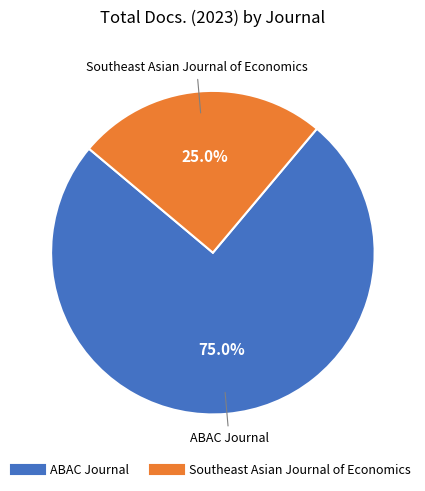

What is the ratio of the value at Southeast Asian Journal of Economics to the value at ABAC Journal?

0.3